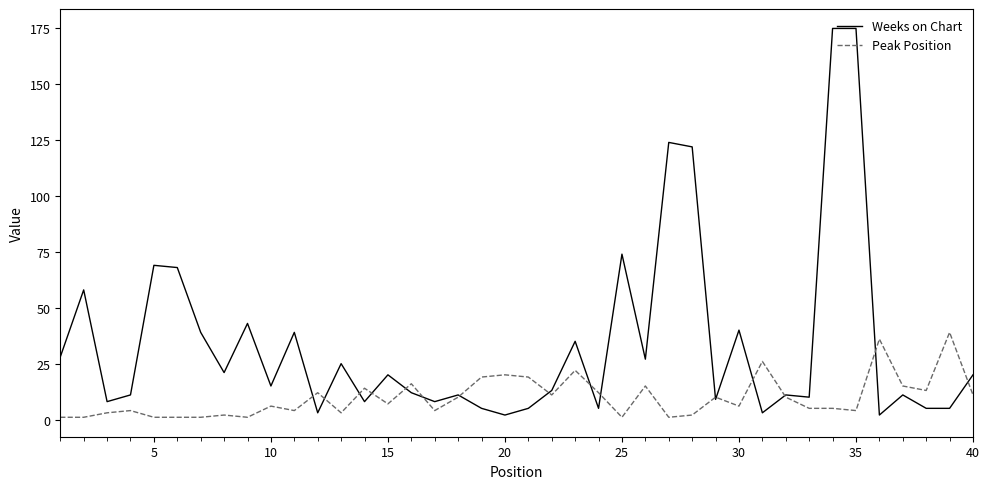

Does the chart have visible grid lines?

No